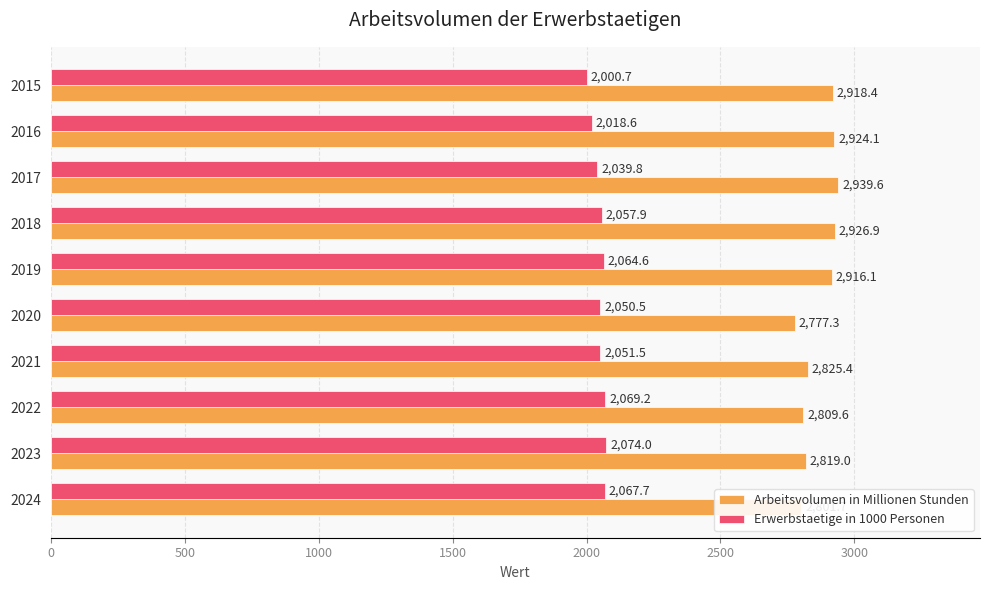

The Arbeitsvolumen in Millionen Stunden series shows 812.2 at 2015. True or false?

False